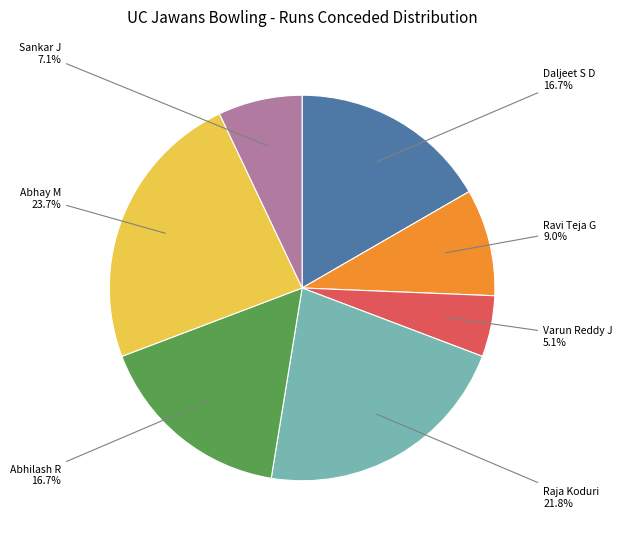

Is there any slice that represents more than half of the pie?

No